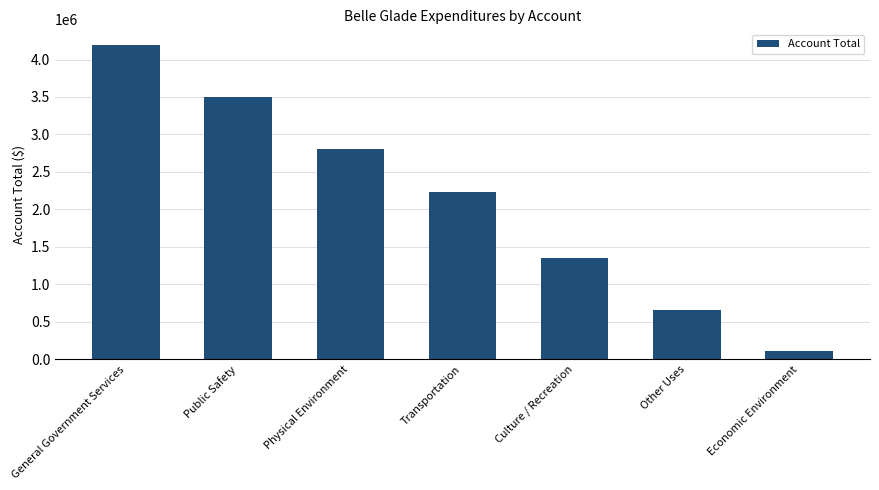

What value does the data have at General Government Services?

4193228